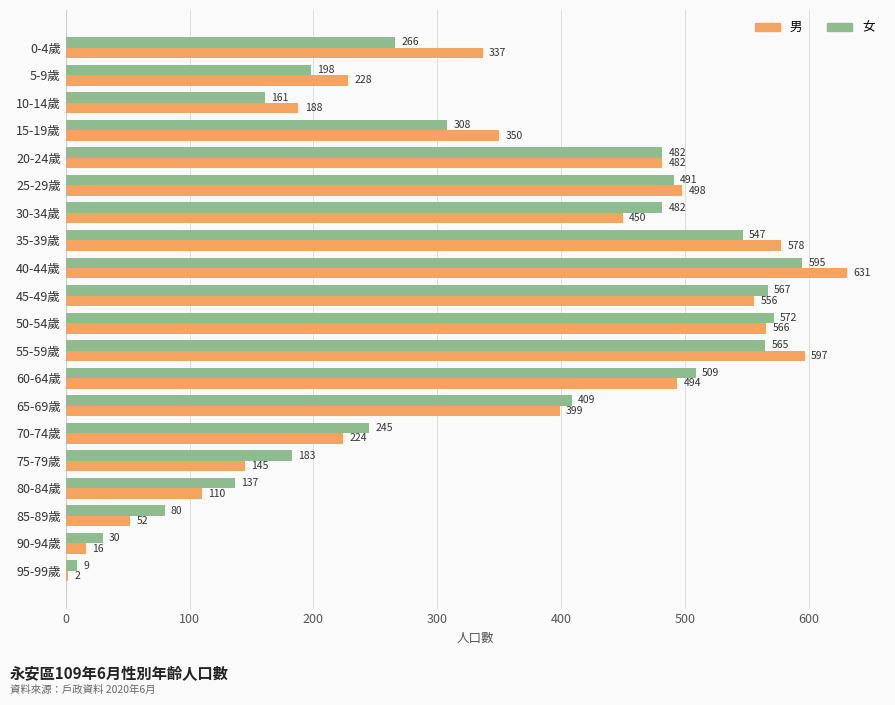

Rank the categories by 男 value from lowest to highest.

95-99歲, 90-94歲, 85-89歲, 80-84歲, 75-79歲, 10-14歲, 70-74歲, 5-9歲, 0-4歲, 15-19歲, 65-69歲, 30-34歲, 20-24歲, 60-64歲, 25-29歲, 45-49歲, 50-54歲, 35-39歲, 55-59歲, 40-44歲